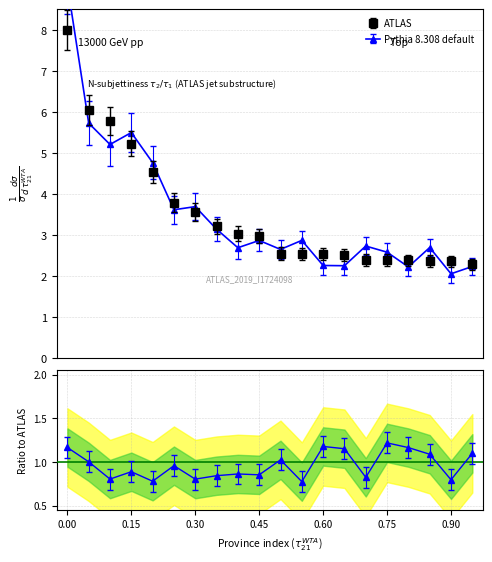

What is the maximum value shown in the chart?

8.0